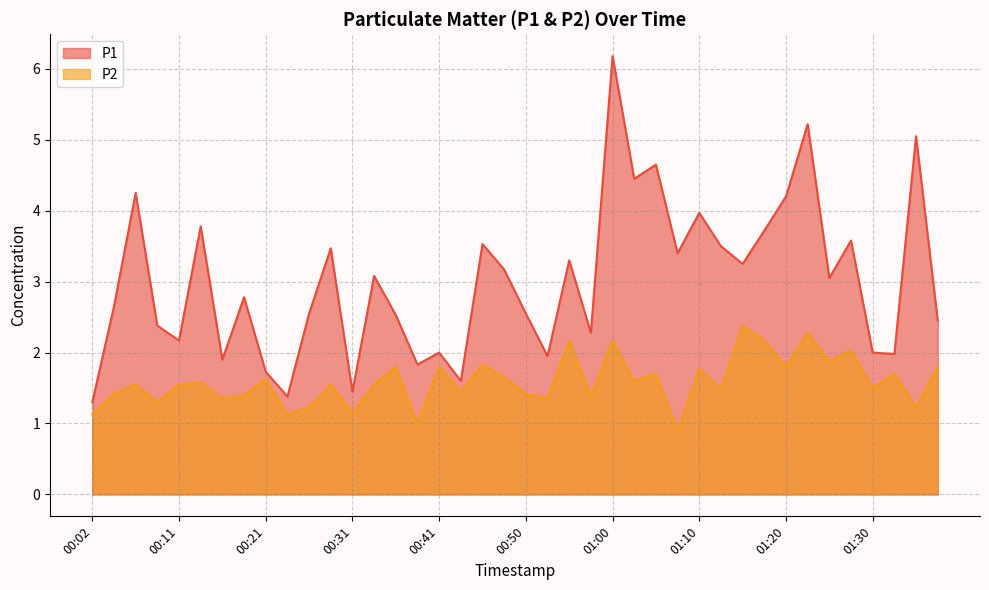

How many lines are shown in the chart?

2